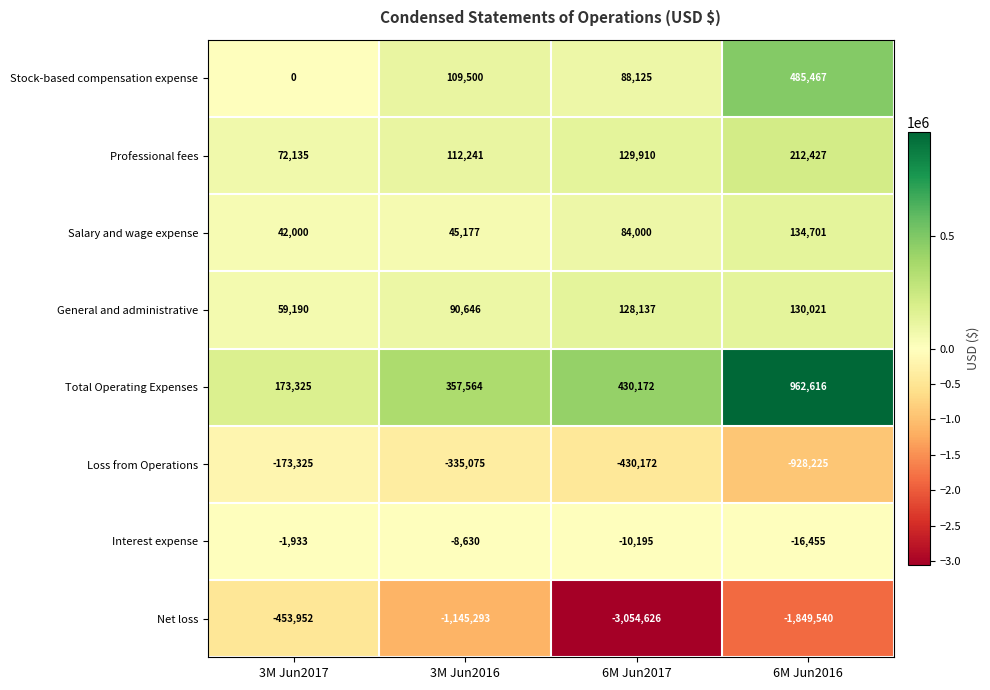

What is the difference between the second highest and second lowest values in the General and administrative series?

37491